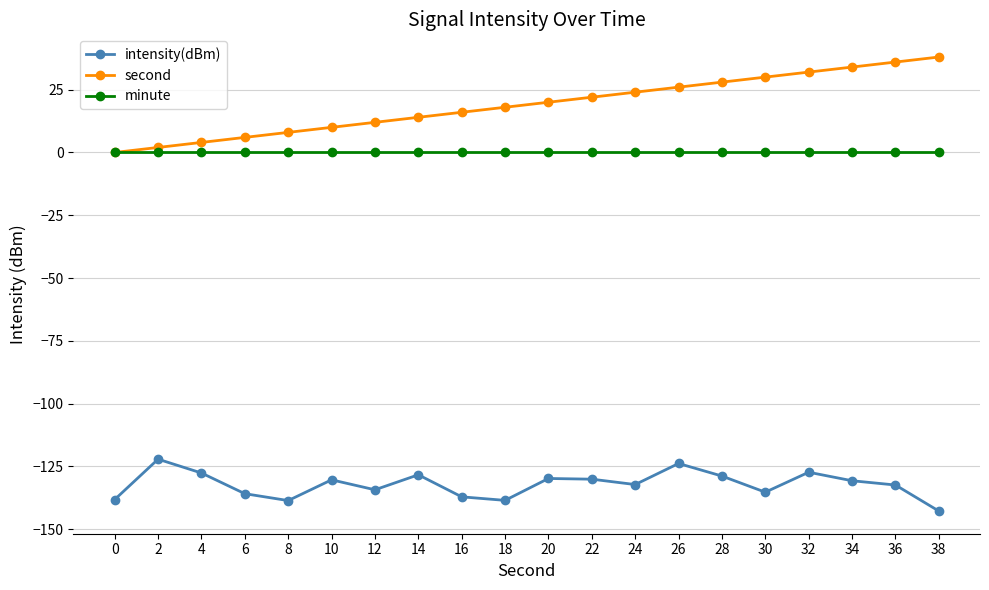

Which series has the widest spread of values?

second